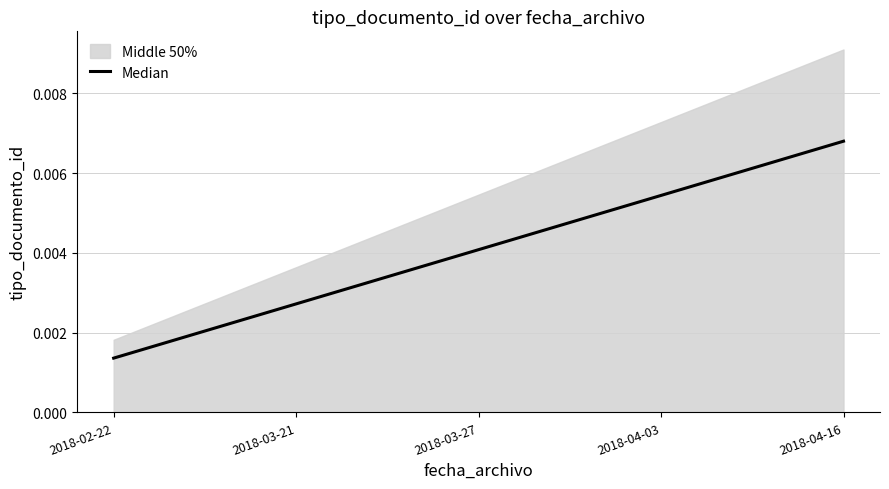

Which category has the highest value in the Median series?

2018-04-16